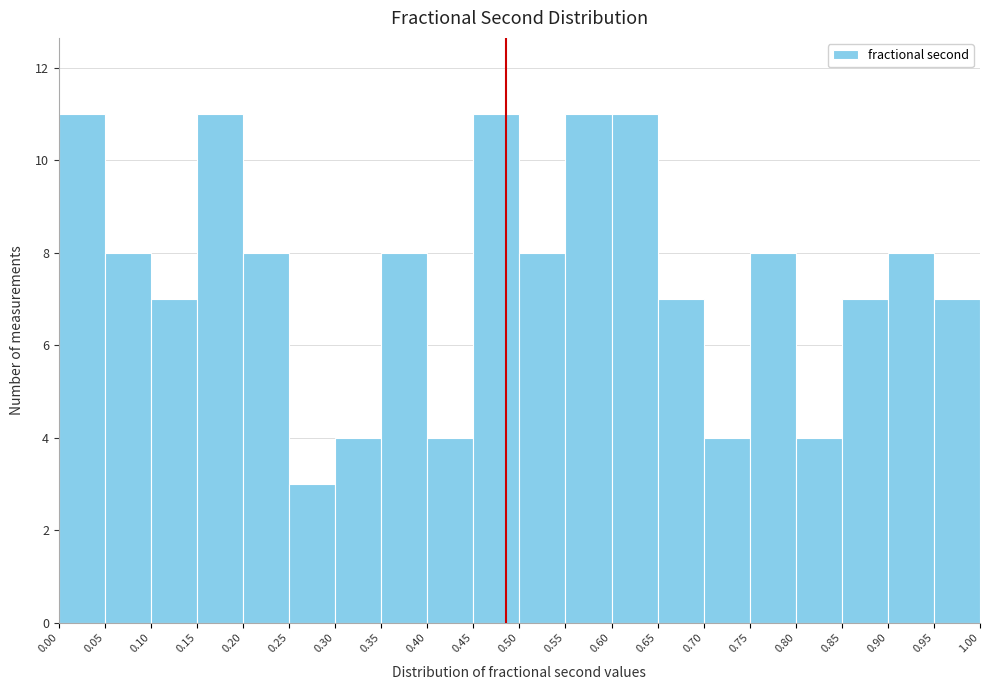

Reading left to right, list every bar in this chart as the range it spans on the x-axis followed by its height. The values are not printed on the chart, so give them approximately, as read against the axis.

0.00 to 0.05: 11
0.05 to 0.10: 8
0.10 to 0.15: 7
0.15 to 0.20: 11
0.20 to 0.25: 8
0.25 to 0.30: 3
0.30 to 0.35: 4
0.35 to 0.40: 8
0.40 to 0.45: 4
0.45 to 0.50: 11
0.50 to 0.55: 8
0.55 to 0.60: 11
0.60 to 0.65: 11
0.65 to 0.70: 7
0.70 to 0.75: 4
0.75 to 0.80: 8
0.80 to 0.85: 4
0.85 to 0.90: 7
0.90 to 0.95: 8
0.95 to 1.00: 7